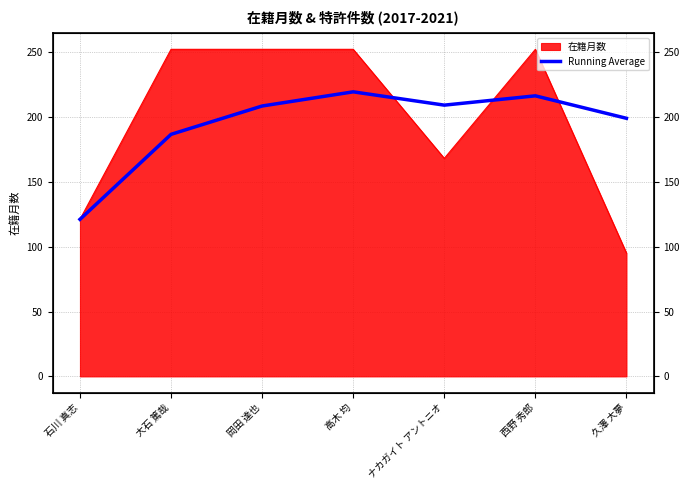

Approximately how many times larger is the value at 高木 均 compared to 大石 篤哉?

1.2